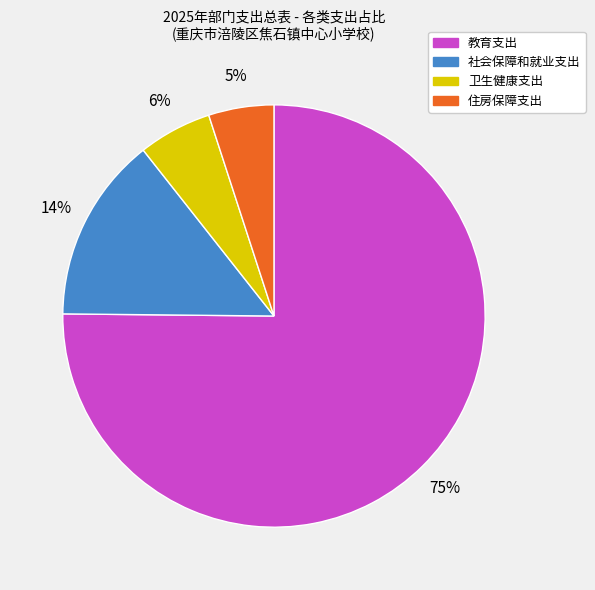

Between 教育支出 and 社会保障和就业支出, which is larger?

教育支出